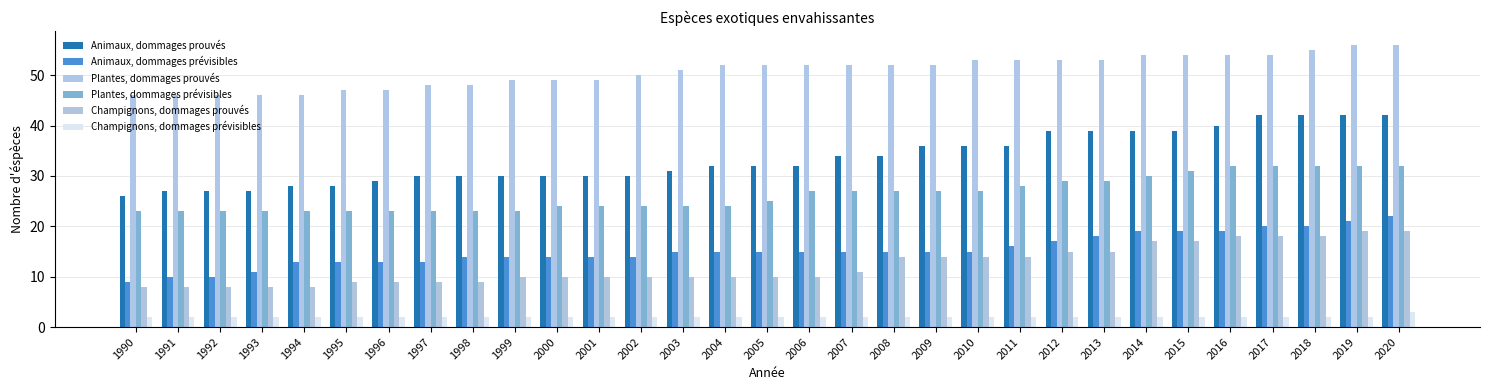

Which series changed the most between 1992 and 2010?

Animaux, dommages prouvés